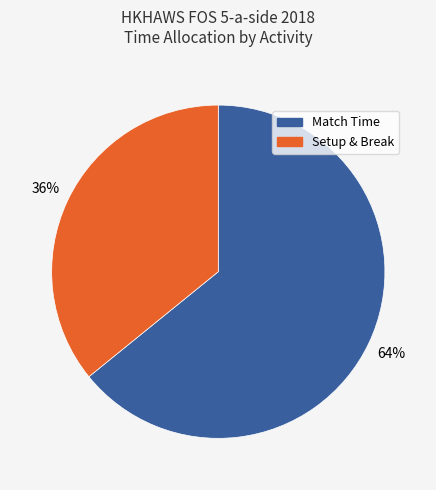

Does any single category account for the majority?

Yes